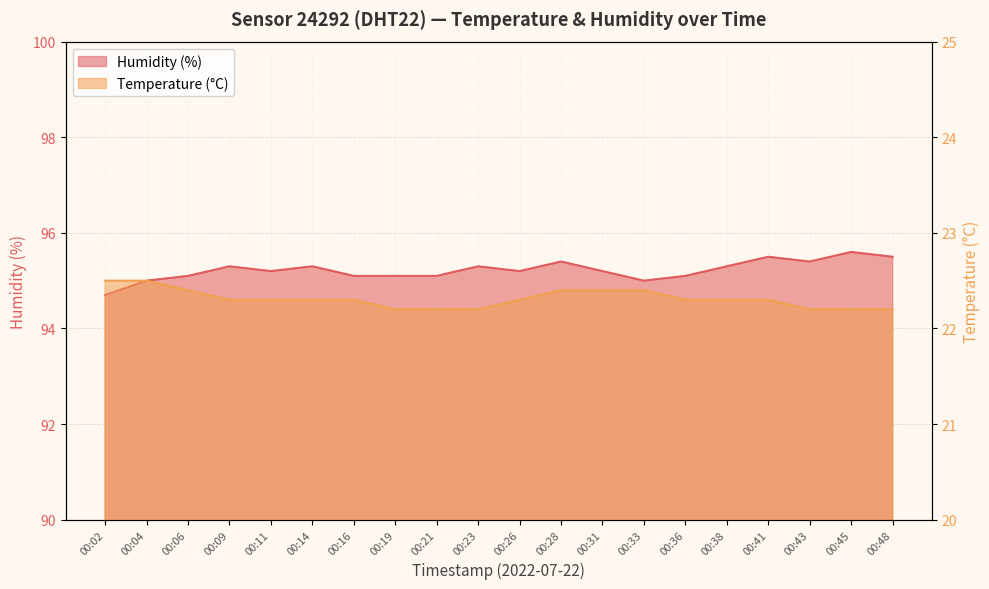

At which category is the sum across all series the highest?

00:28